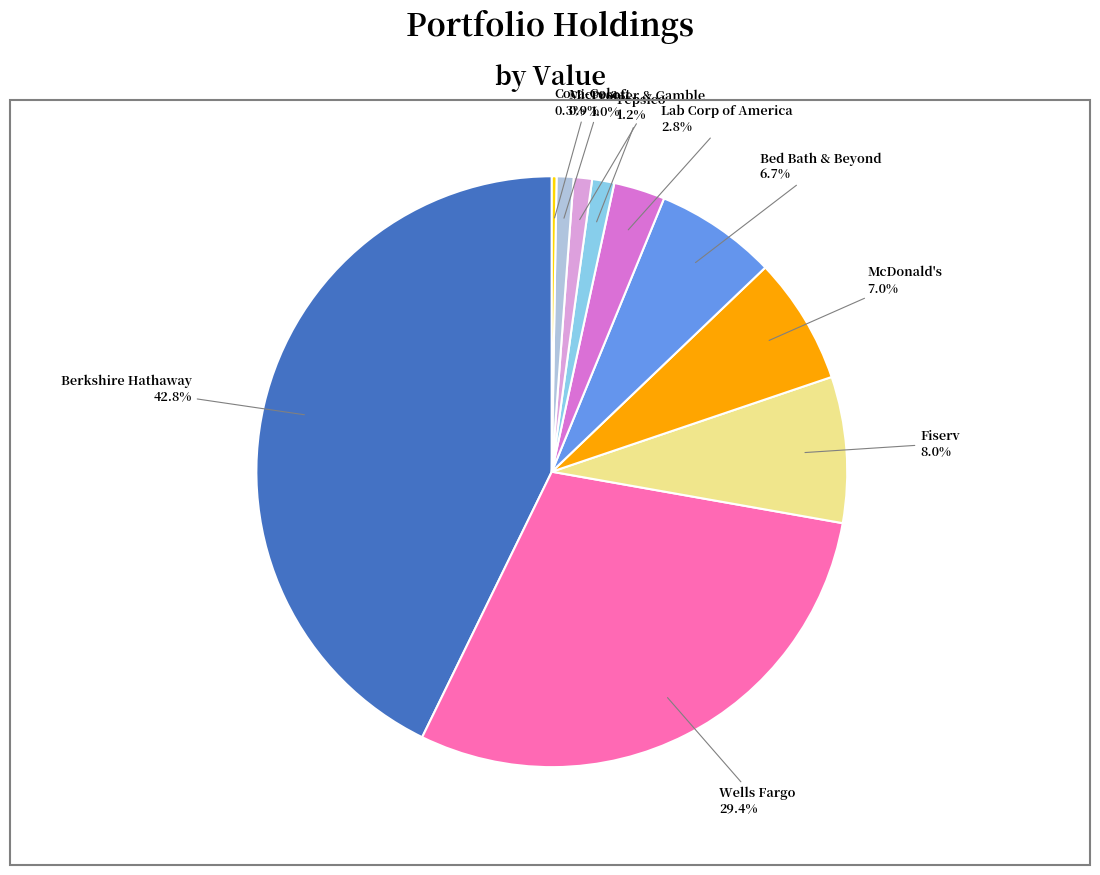

Is there a majority slice in this chart?

No